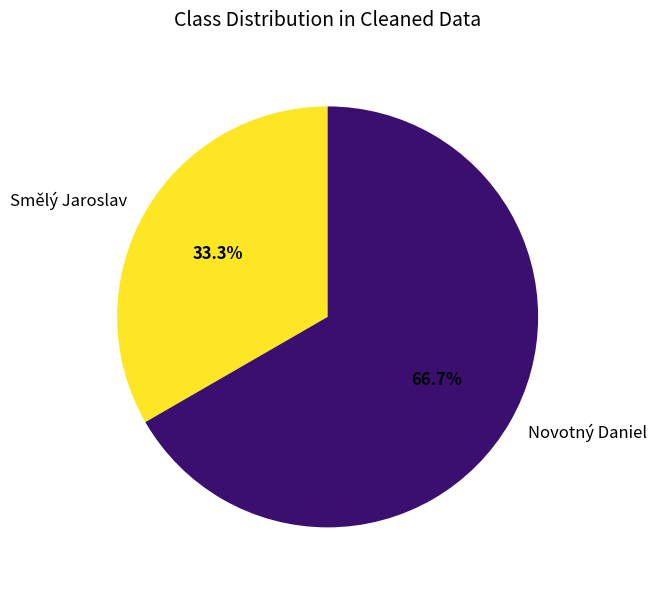

What is the total percentage of Novotný Daniel and Smělý Jaroslav?

100.0%